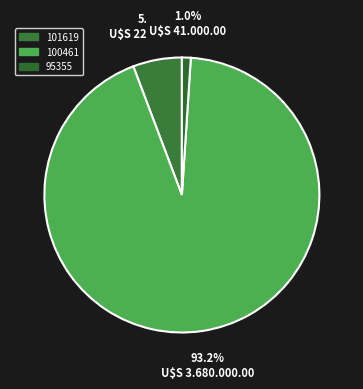

True or false: 95355 accounts for 1% of the total.

True